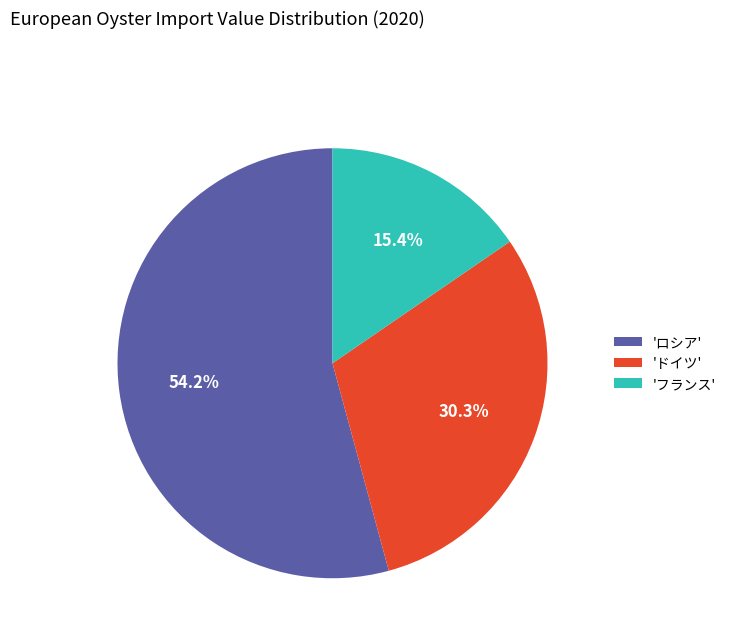

Count the number of slices in the pie.

3